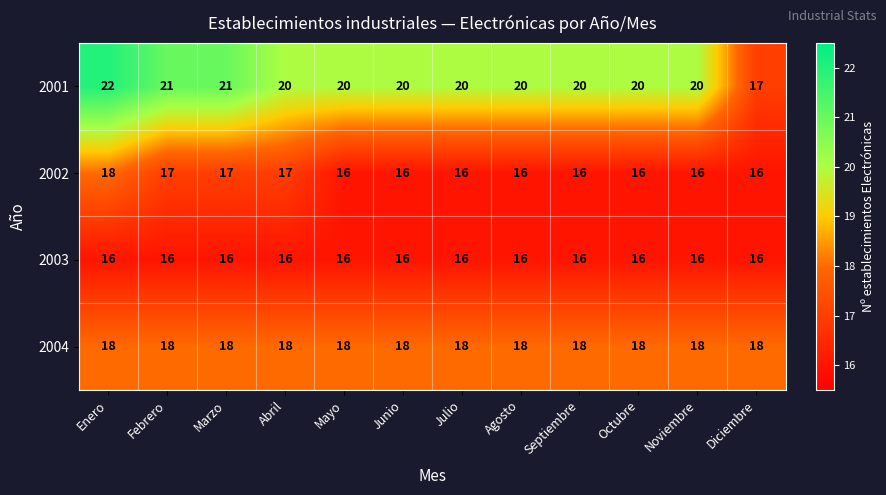

At how many categories does at least one series exceed 16?

12